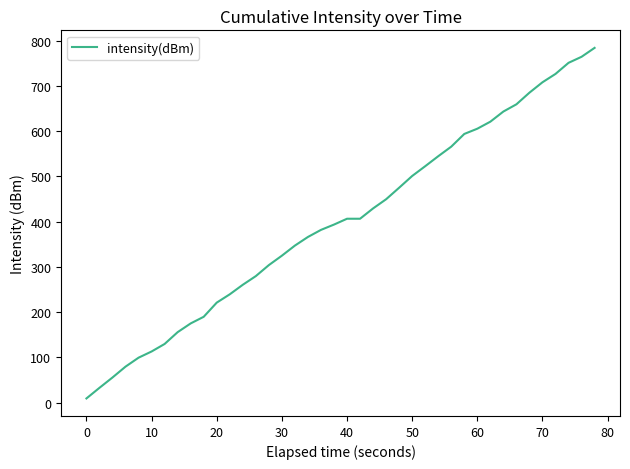

Count the number of values greater than 406.

20